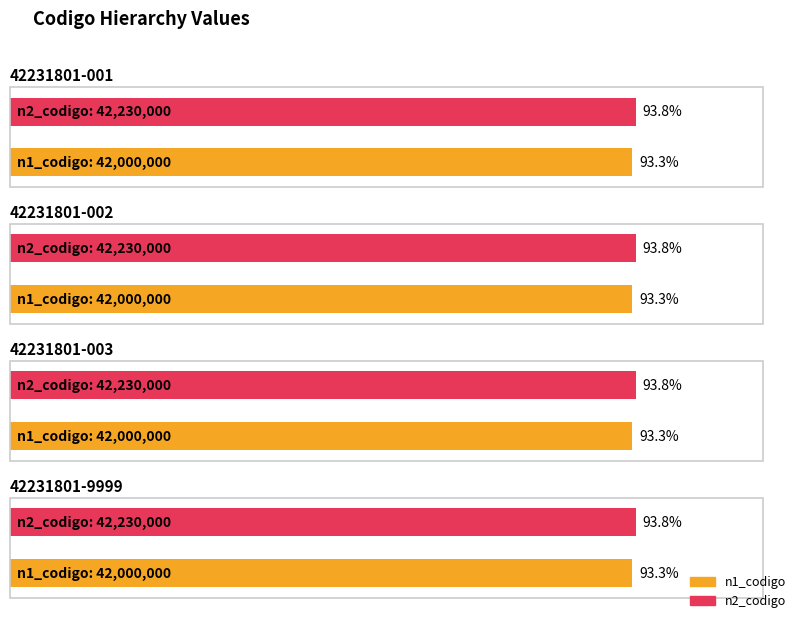

Which category has the lowest value across all series?

42231801-001